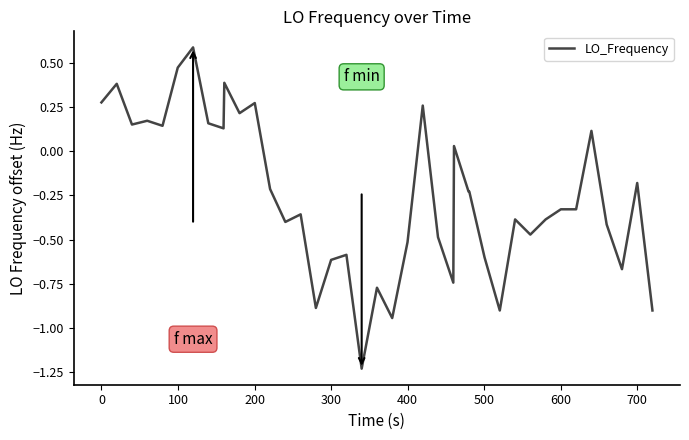

How many lines are shown in the chart?

1